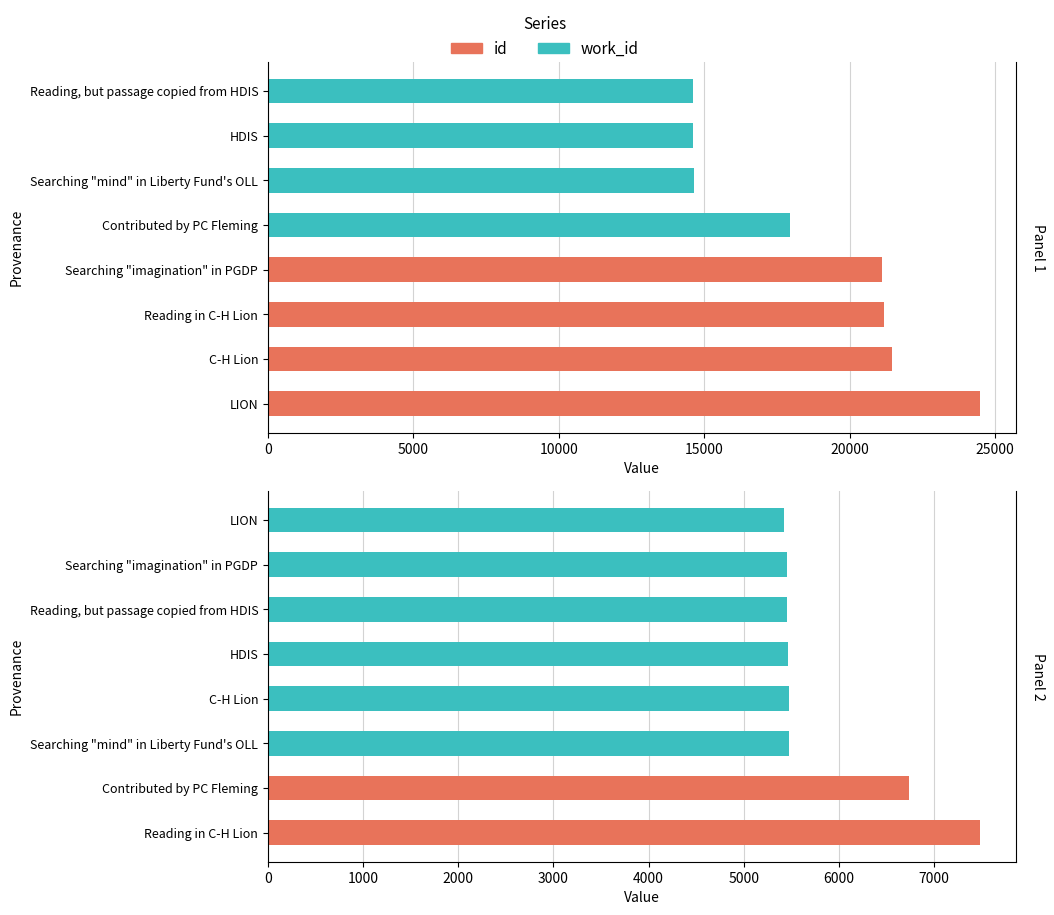

What is the sum of the id values at Reading, but passage copied from HDIS and Reading in C-H Lion?

35793